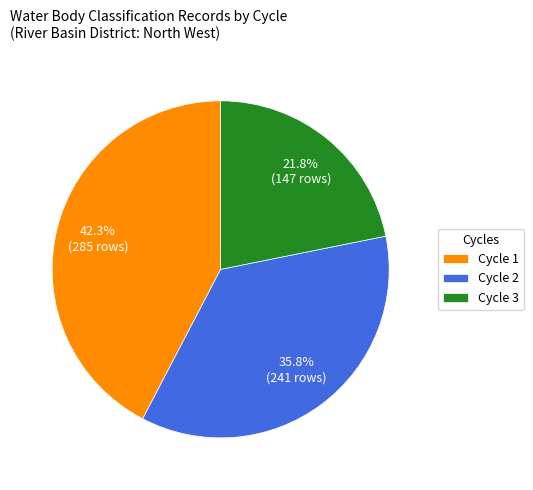

What portion of the pie excludes Cycle 3?

78.2%